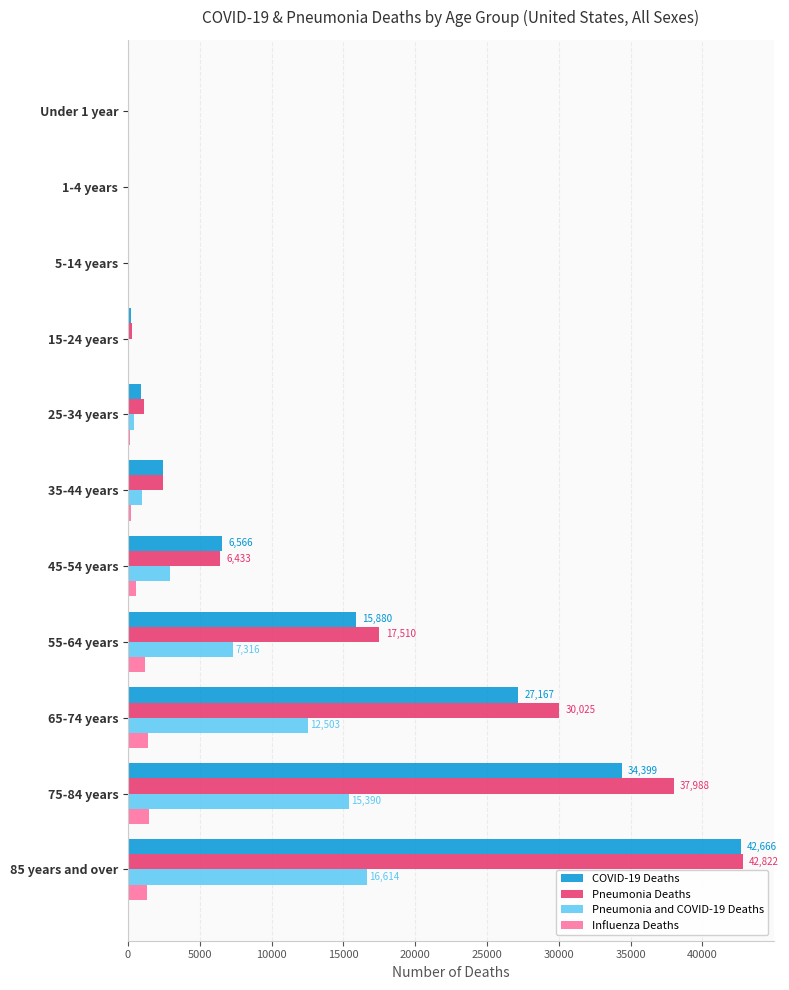

What is the maximum value for Pneumonia Deaths?

42822